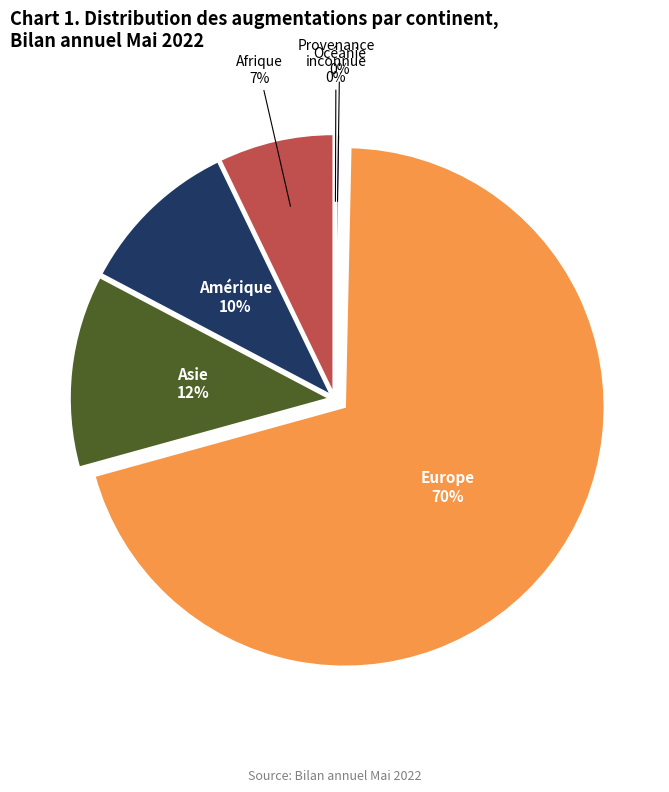

Which category has the biggest portion of the pie?

Europe